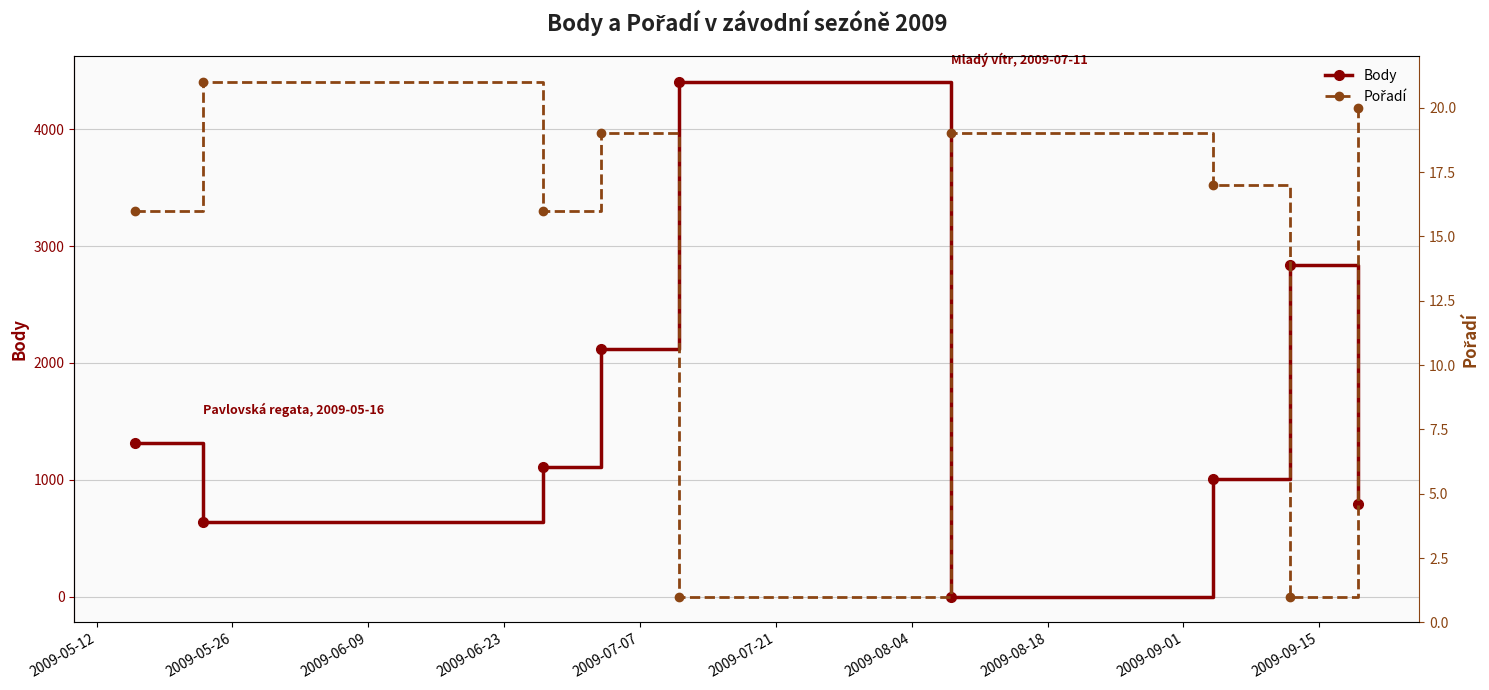

How many interior local valleys does the Body series have?

2